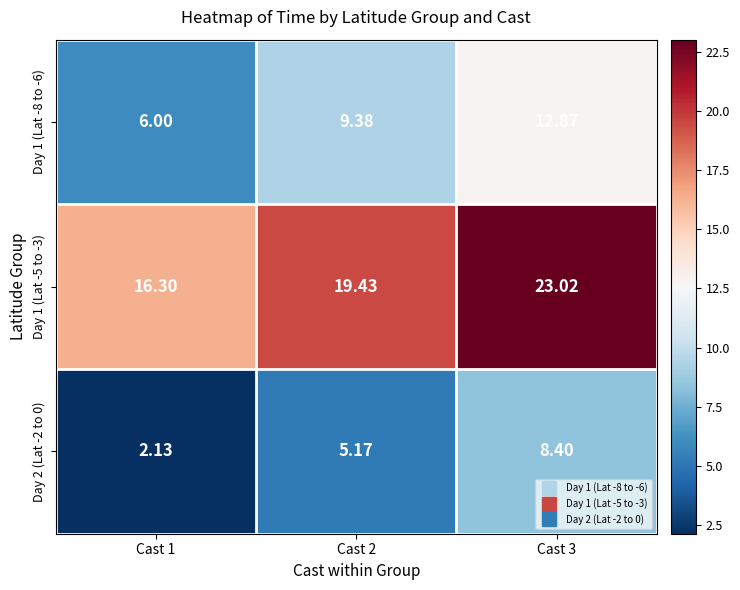

At how many categories does at least one series exceed 11?

3